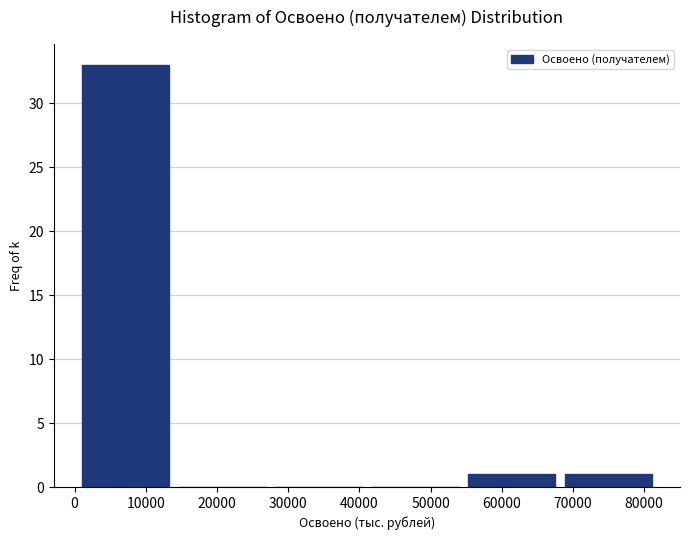

How tall is the bar that spans 55000 to 68000 on the x-axis? Neither the bar edges nor the heights are printed on the chart, so give them approximately, as read against the axes.

1